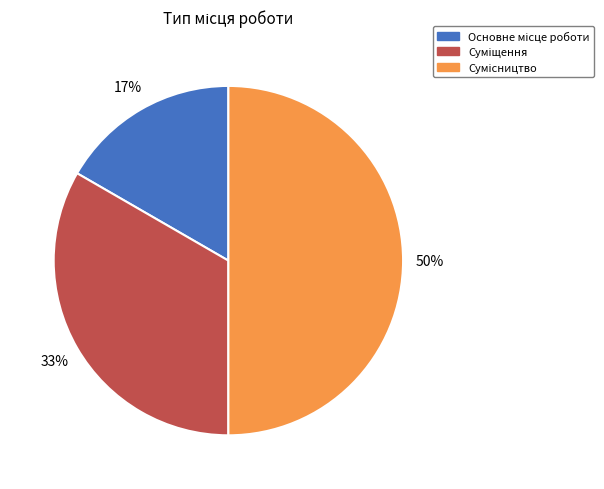

To the nearest percent, what is the average slice percentage?

33%